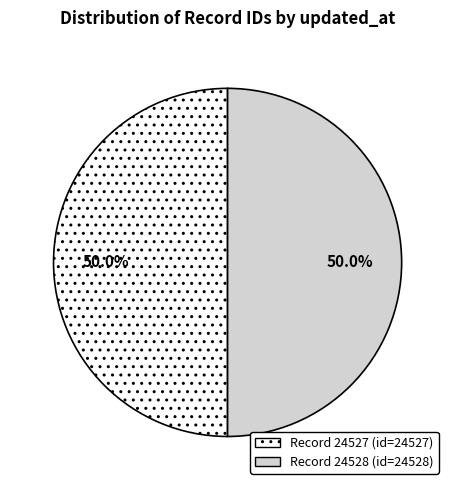

How many slices are in this pie chart?

2